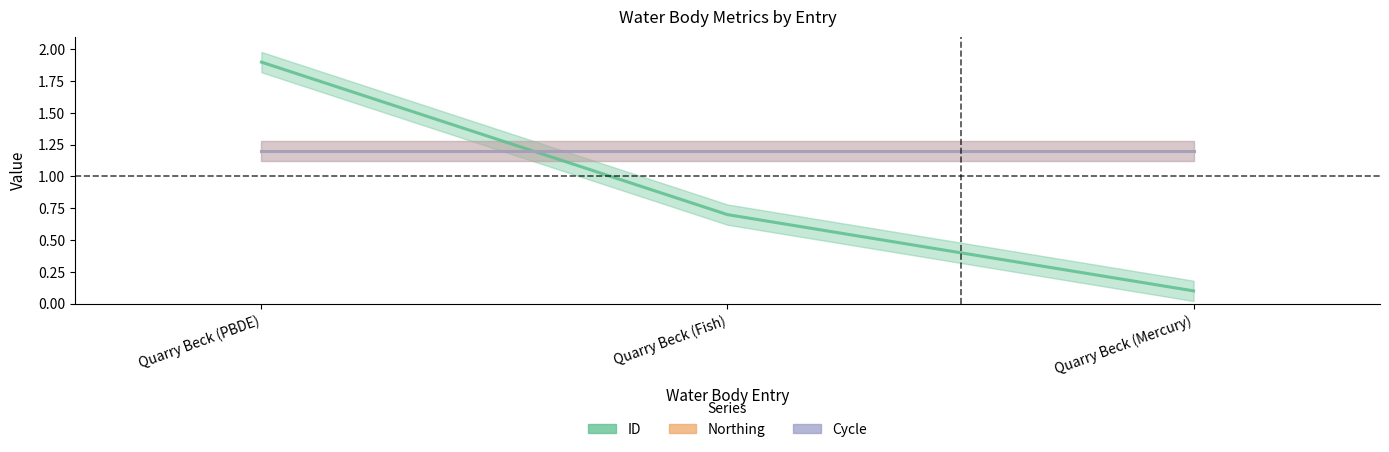

List the series in order of their peak value, lowest first.

Northing, Cycle, ID